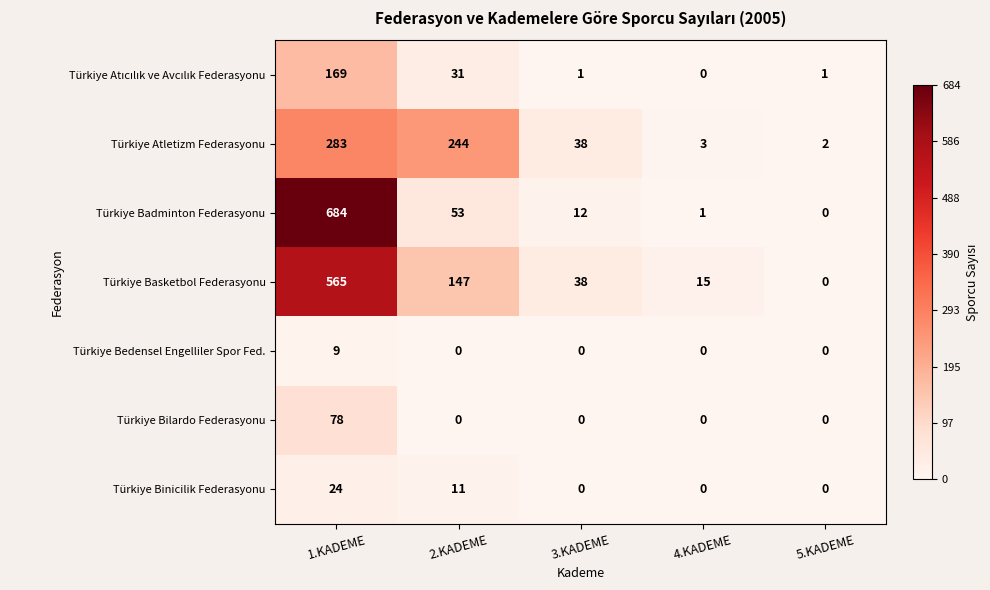

What is the total value across all series at 4.KADEME?

19